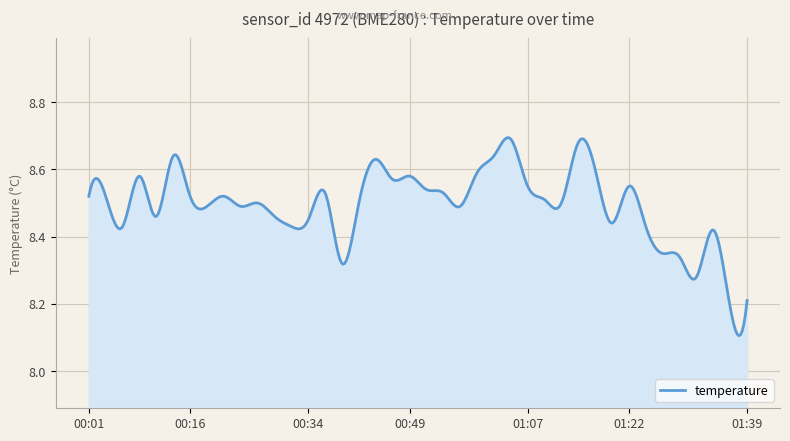

Where is the first local minimum?

00:06